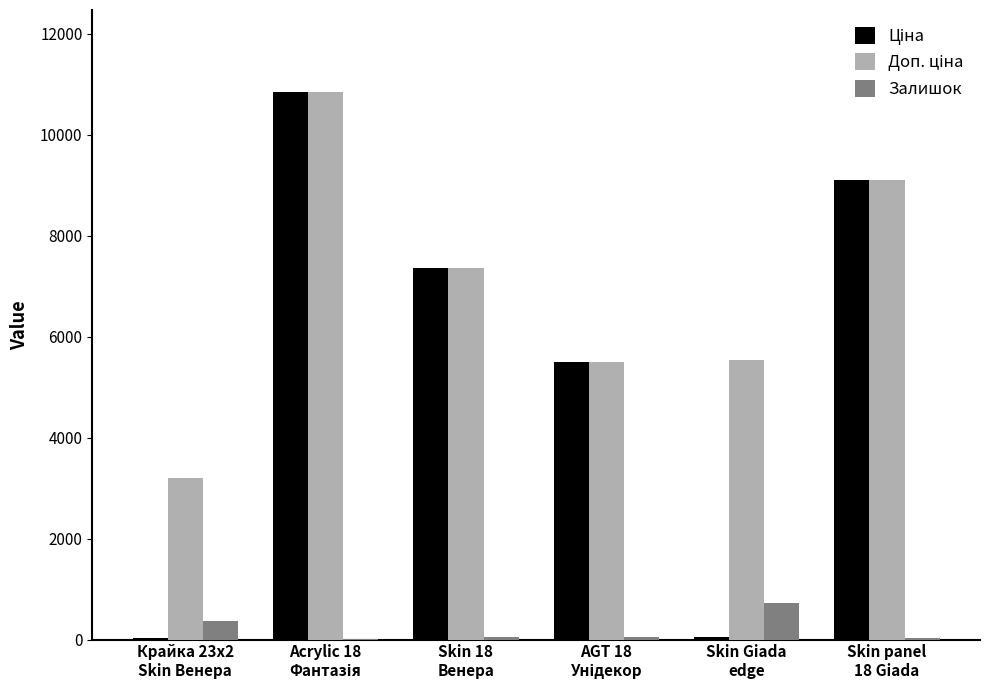

How many groups of bars are there?

6